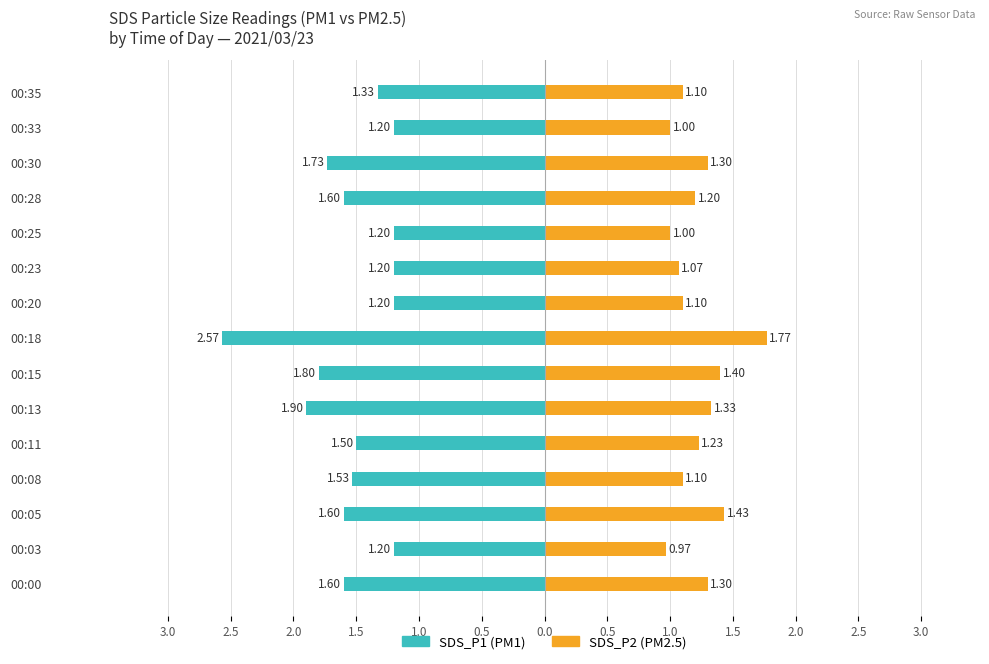

Is it true that SDS_P2 equals 1.0 at 00:03?

True